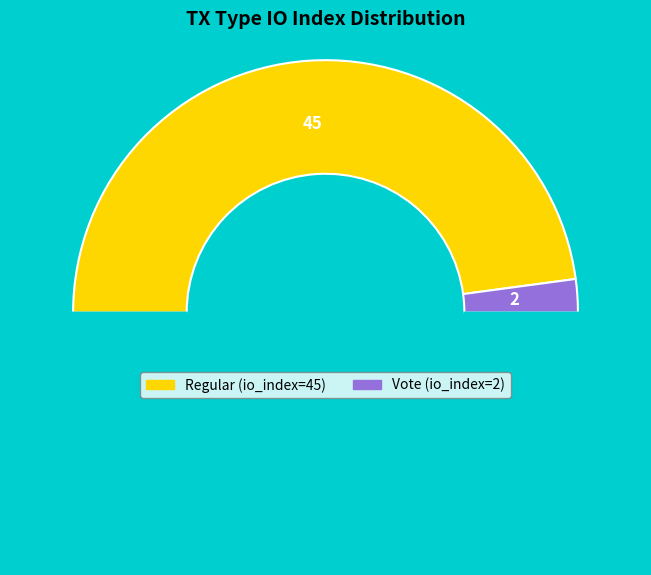

What is the largest slice in the pie chart?

Regular (io_index=45)